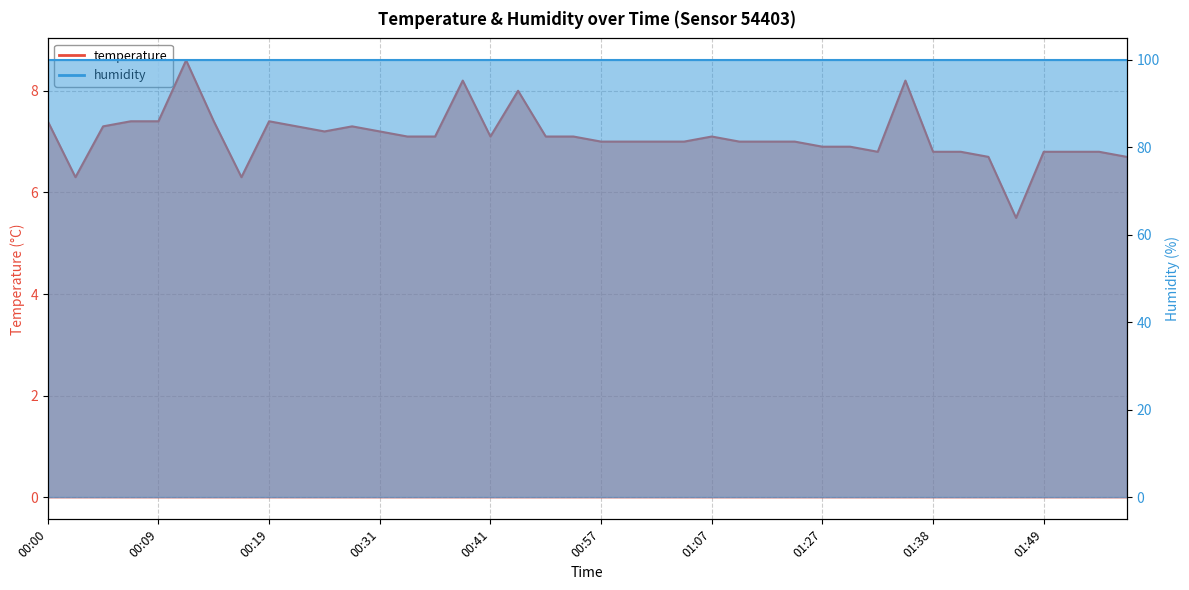

What is the label of the 6th point from the right?

01:43